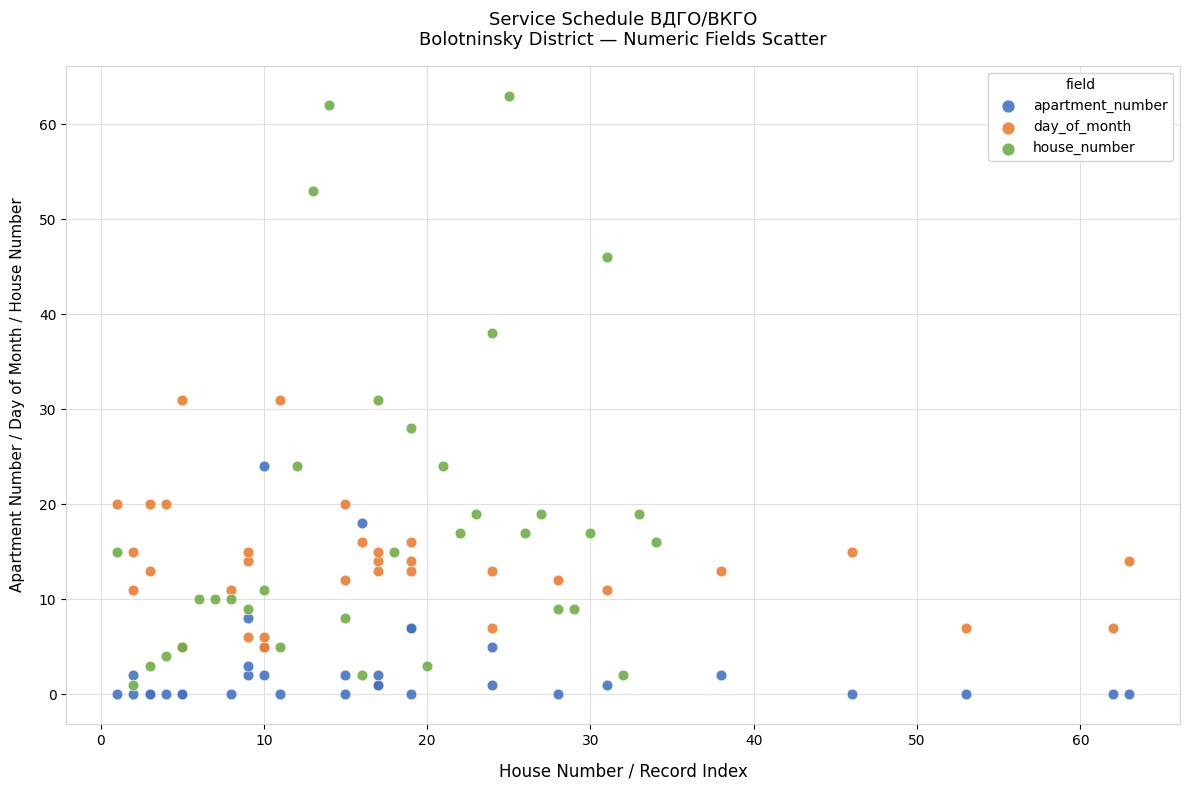

Which series reaches the maximum Y coordinate?

house_number